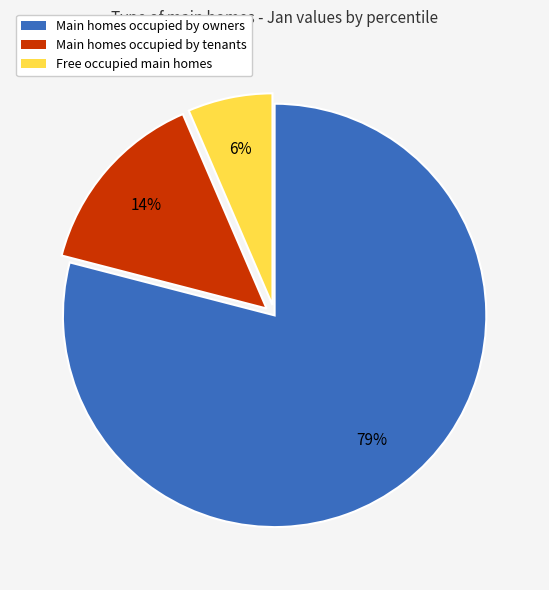

To the nearest percent, what is the average slice percentage?

33%